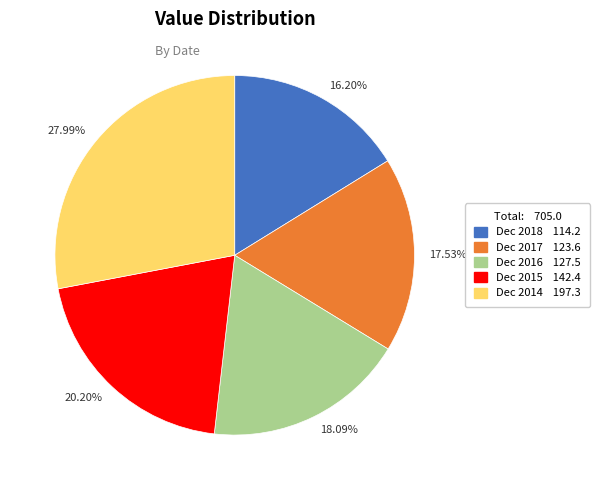

Rank the categories by value from highest to lowest.

27.99%, 20.20%, 18.09%, 17.53%, 16.20%